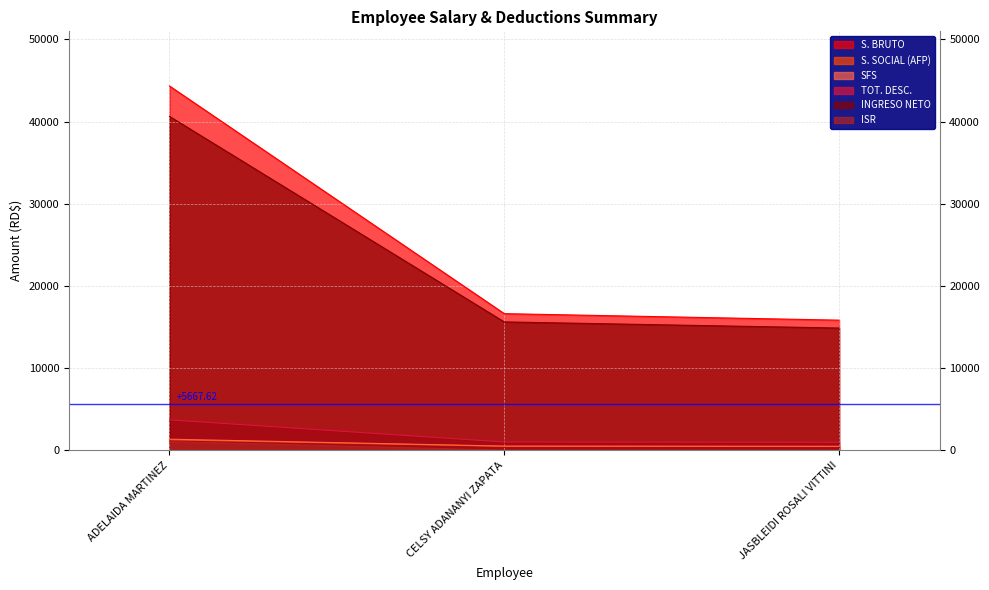

Rank the categories by S. BRUTO value from lowest to highest.

JASBLEIDI ROSALI VITTINI, CELSY ADANANYI ZAPATA, ADELAIDA MARTINEZ